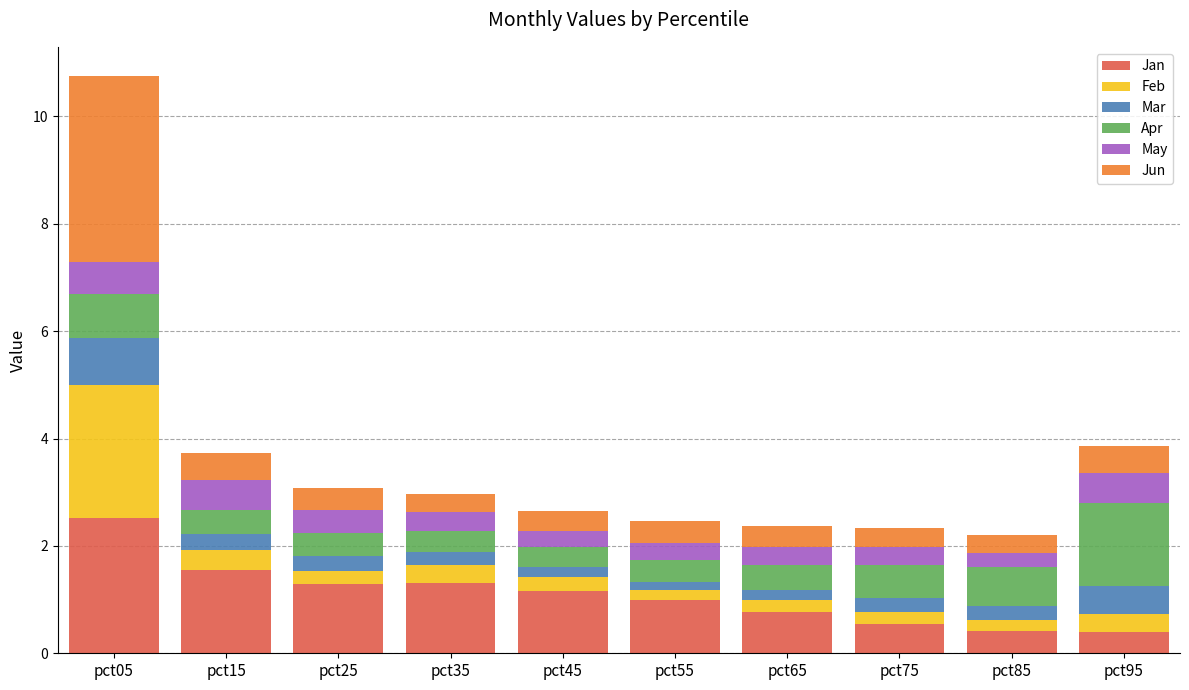

Which category has the highest value in the Jan series?

pct05